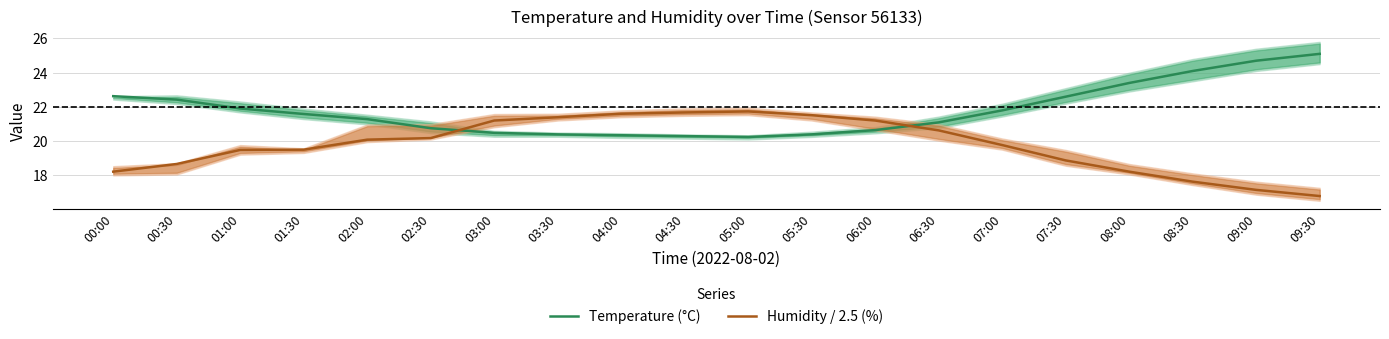

List the series in order of their peak value, highest first.

Temperature (°C), Humidity / 2.5 (%)